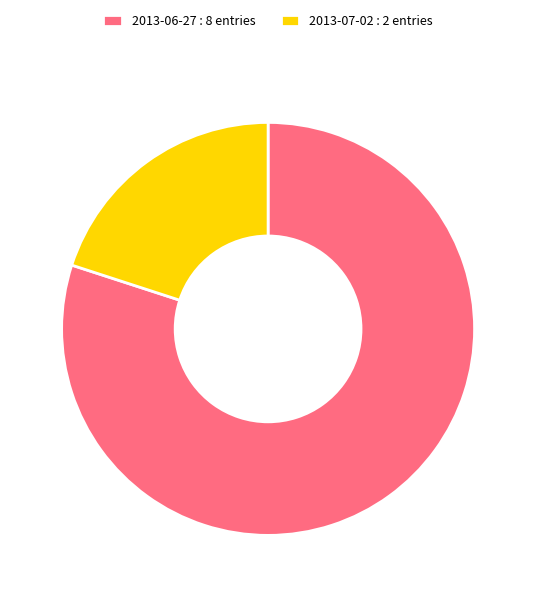

Do 2013-06-27 : 8 entries and 2013-07-02 : 2 entries together represent more than half of the pie?

Yes